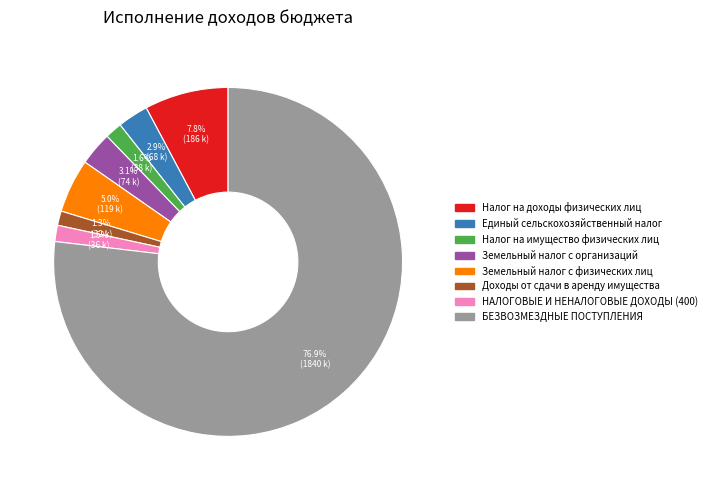

Which slice represents more than half of the pie?

БЕЗВОЗМЕЗДНЫЕ ПОСТУПЛЕНИЯ